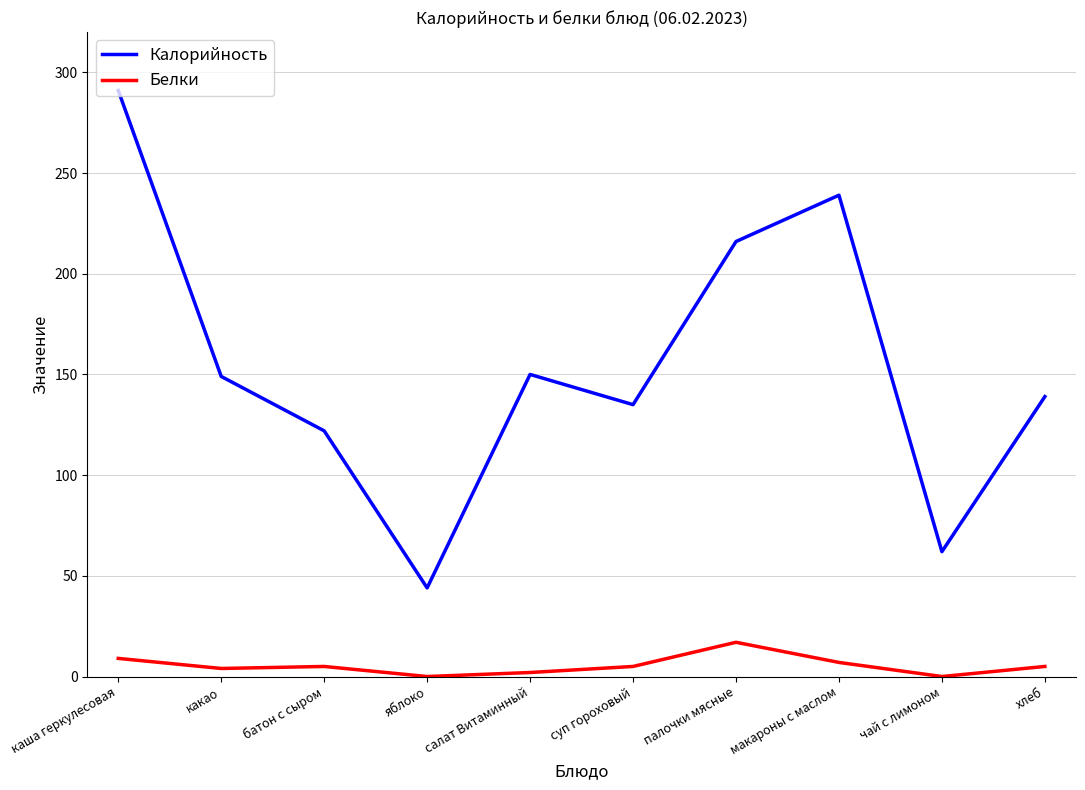

Is the value of Калорийность at палочки мясные greater than the value of Белки at хлеб?

Yes